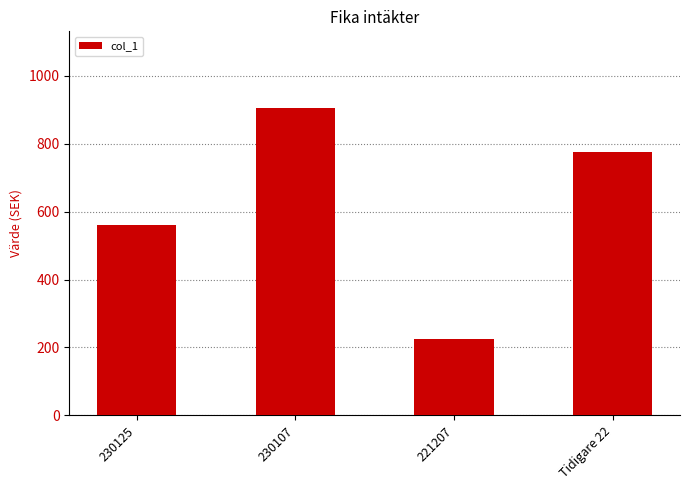

What is the greatest value displayed?

905